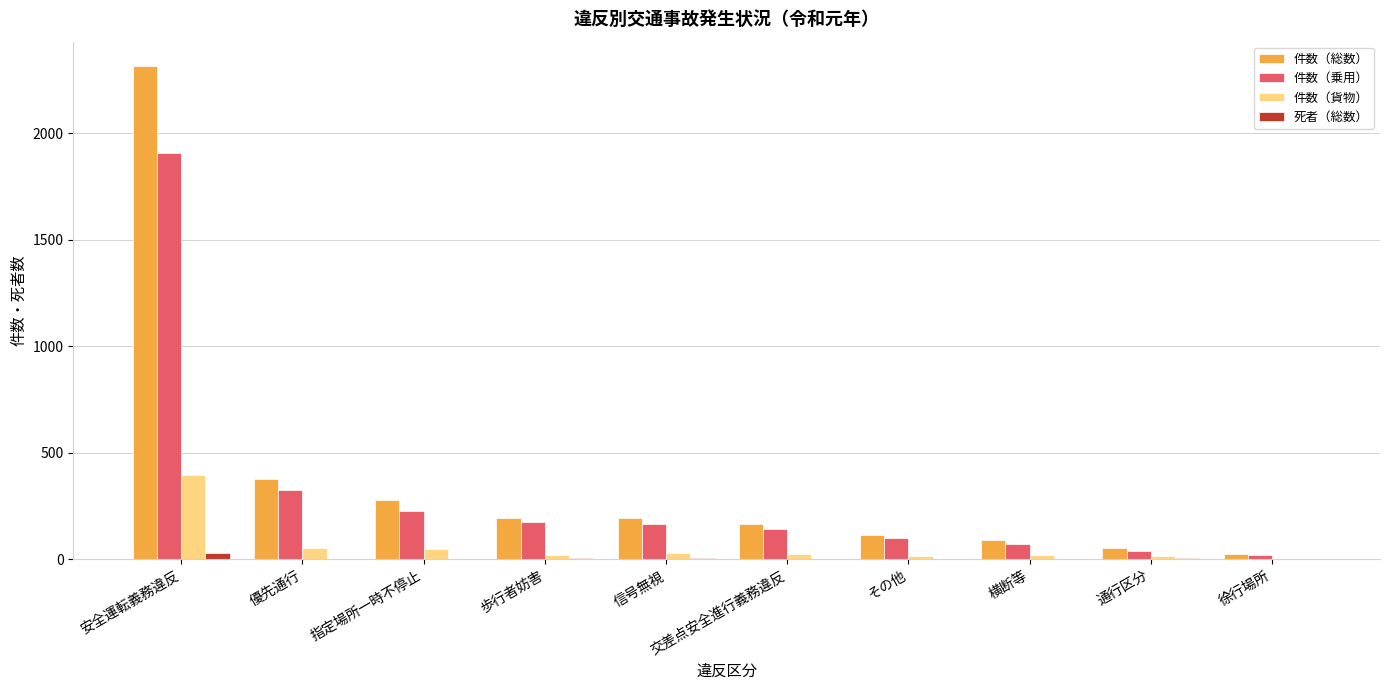

The value of 件数（総数） at 横断等 is 92. True or false?

True